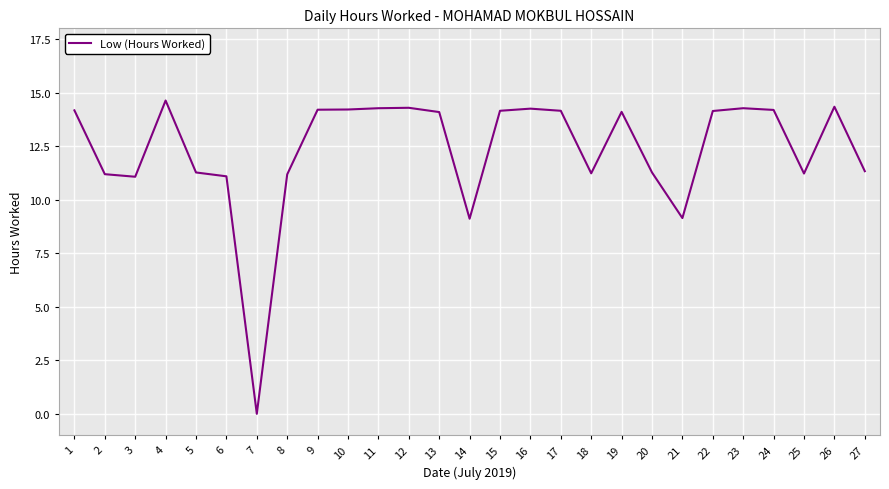

Does the chart display data point markers on the line(s)?

No